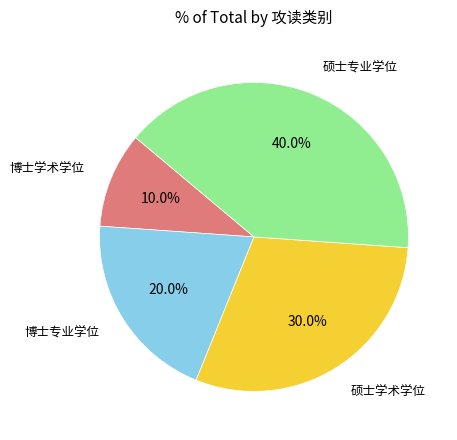

Between 博士专业学位 and 博士学术学位, which is larger?

博士专业学位